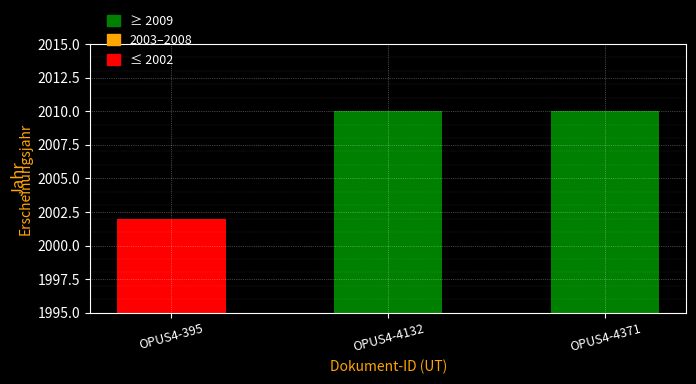

Is it true that the value at OPUS4-395 is 3217?

False